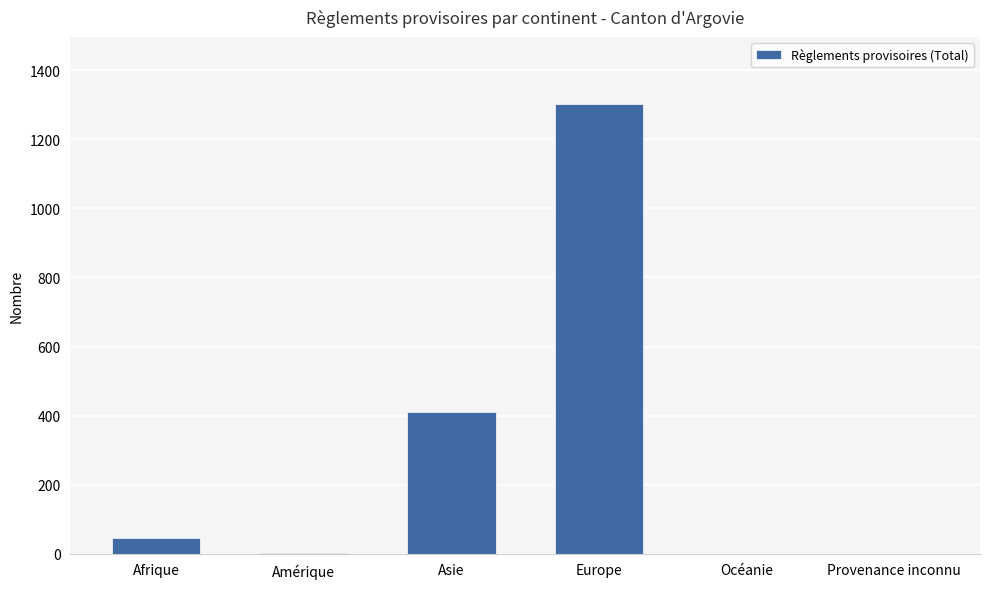

What is the approximate value at Europe?

1301